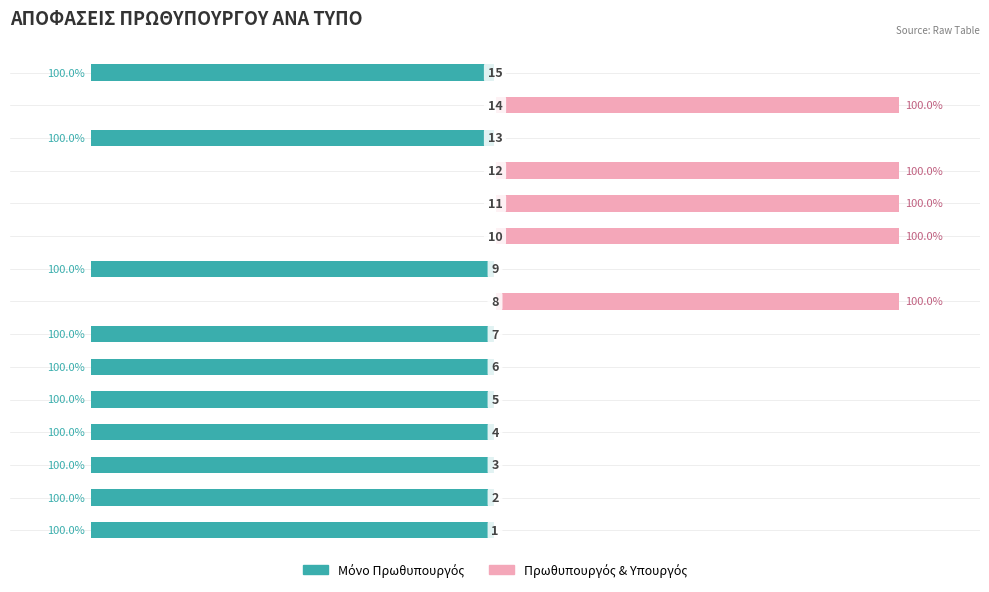

Does the chart contain any negative values?

Yes